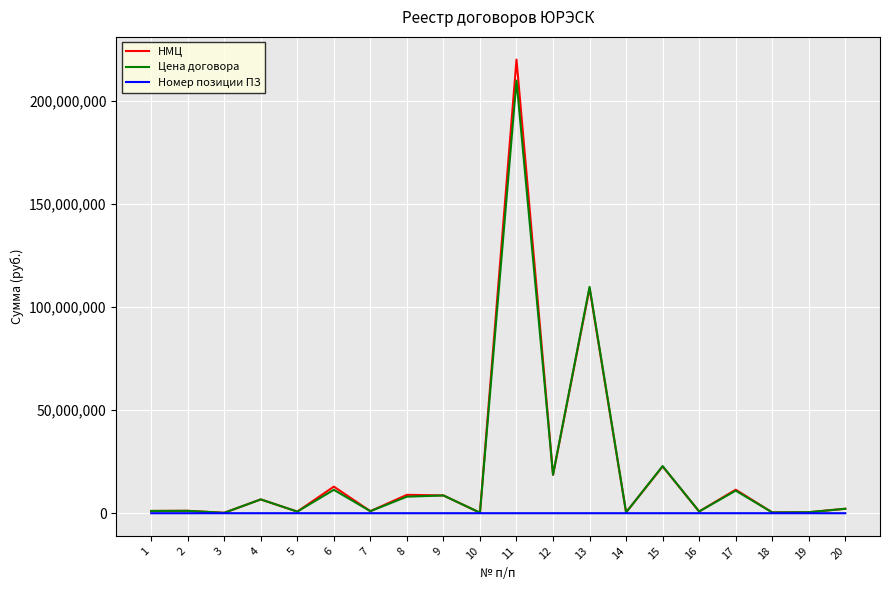

Rank the series at 11 from highest to lowest value.

НМЦ, Цена договора, Номер позиции ПЗ